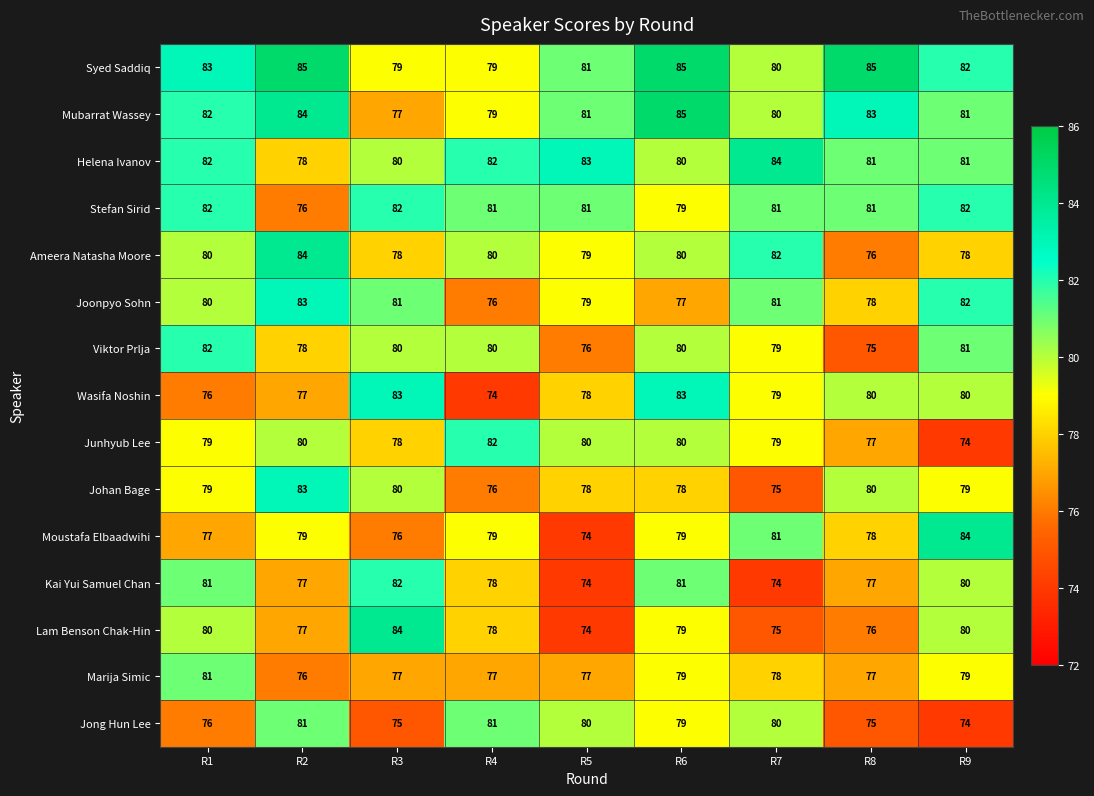

What is the difference between the Syed Saddiq values at R5 and R2?

4